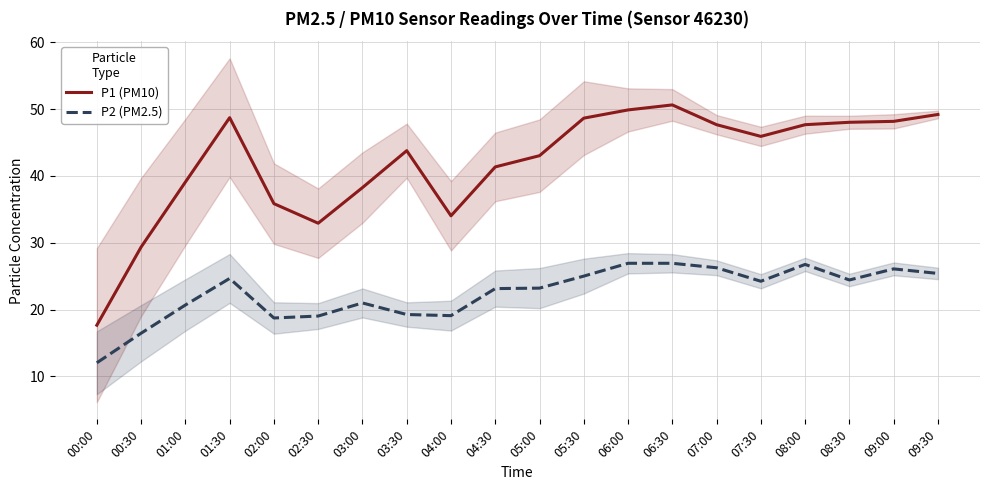

Reading left to right, extract all data points from this chart.

P1 (PM10): 17.6	29.4	39.1	48.7	35.9	32.9	38.2	43.8	34.0	41.4	43.0	48.6	49.9	50.6	47.7	45.9	47.7	48.0	48.2	49.2
P2 (PM2.5): 12.0	16.4	20.7	24.6	18.7	19.0	21.0	19.2	19.1	23.1	23.2	25.0	26.9	26.9	26.2	24.2	26.8	24.4	26.1	25.4